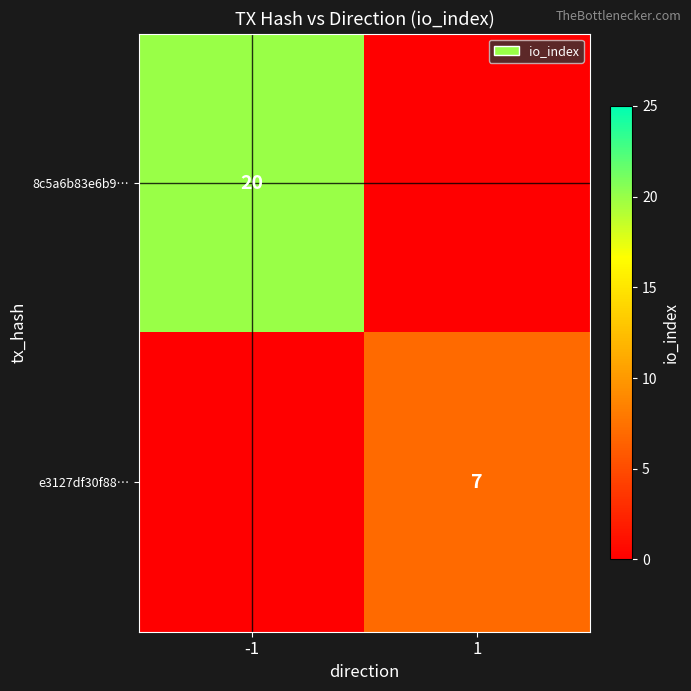

The 8c5a6b83e6b9… series shows 20 at -1. True or false?

True